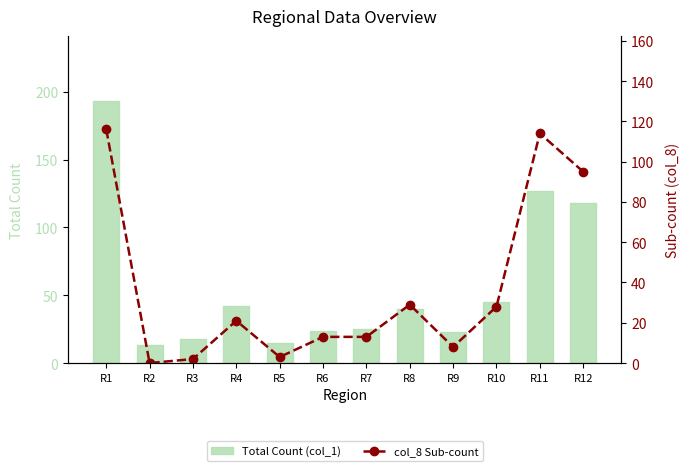

List the series in order of their peak value, highest first.

Total Count (col_1), col_8 Sub-count